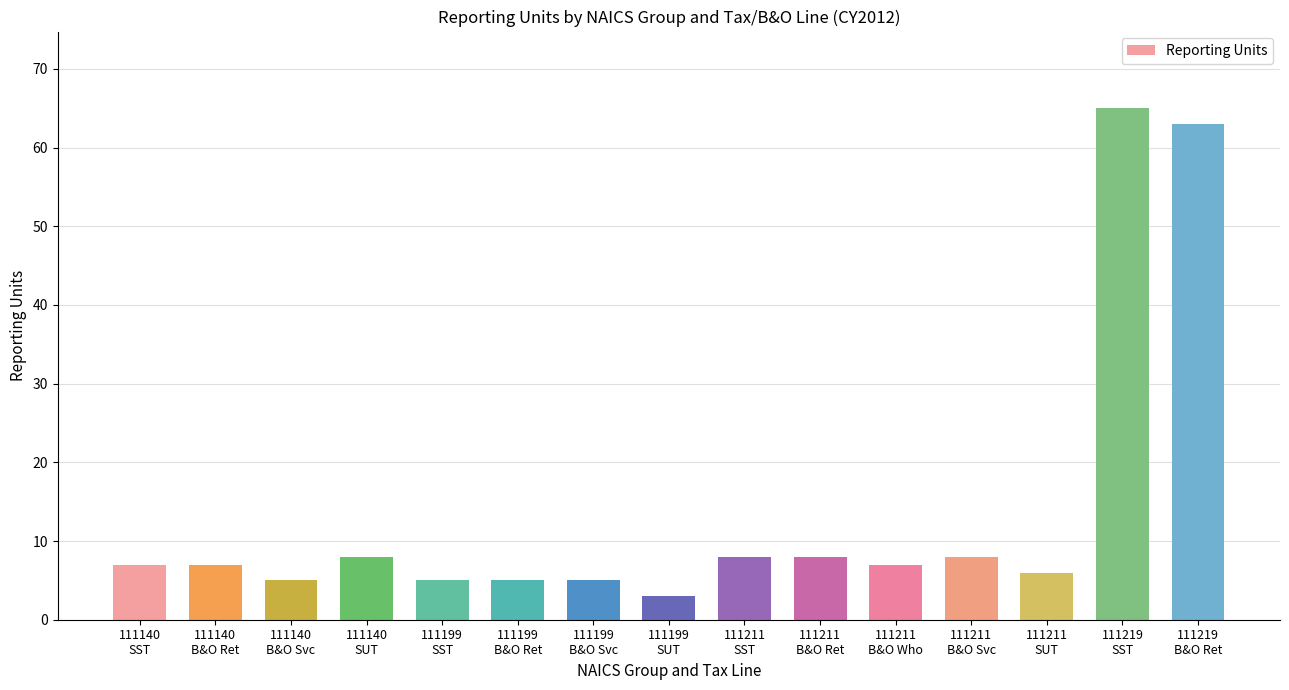

Is it true that the value at 111211
B&O Svc is 8?

True